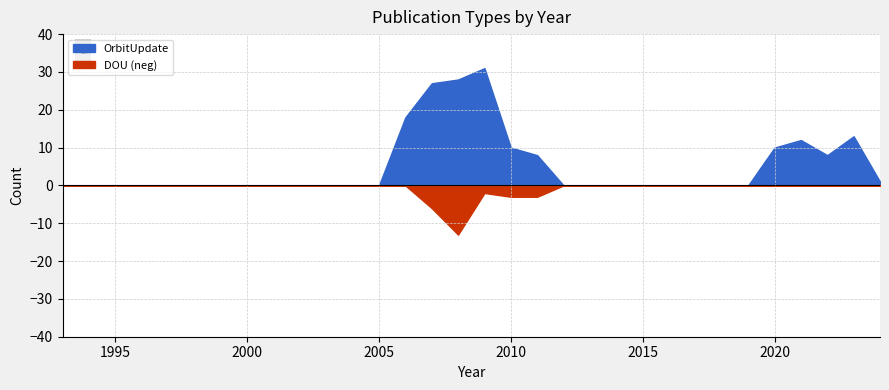

True or false: DOU has a value of 5 at 2003.

False